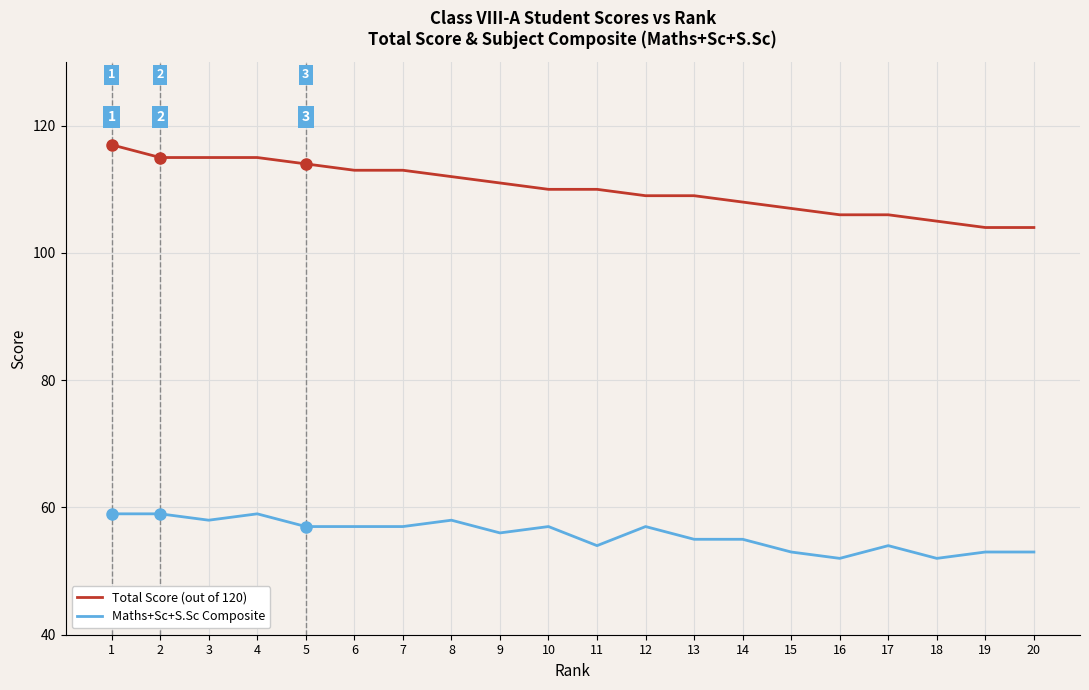

Rank the series at 19 from lowest to highest value.

Maths+Sc+S.Sc Composite, Total Score (out of 120)